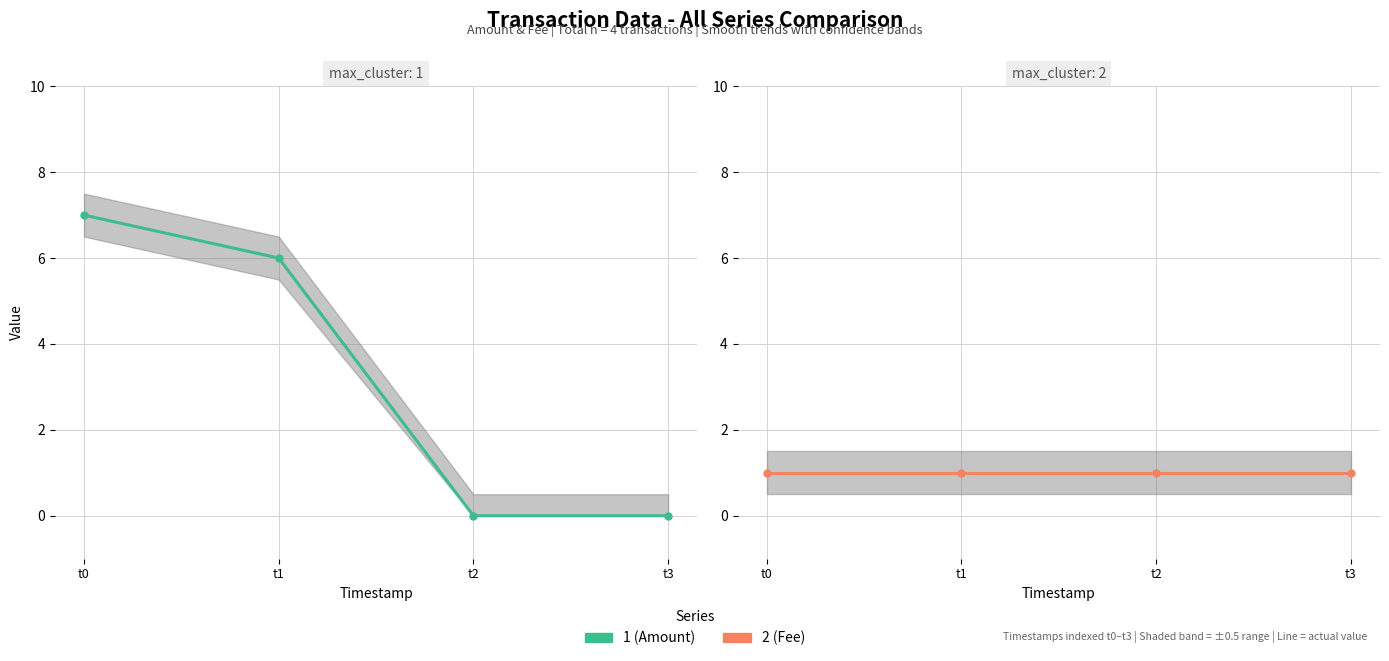

How many lines are shown in the chart?

2